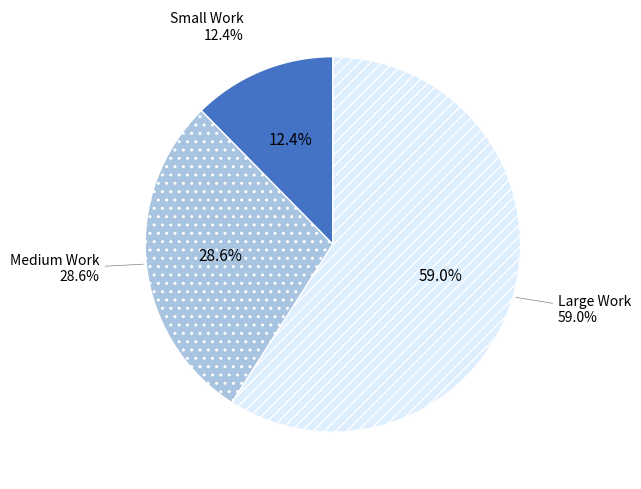

Between Medium Work and Large Work, which is larger?

Large Work